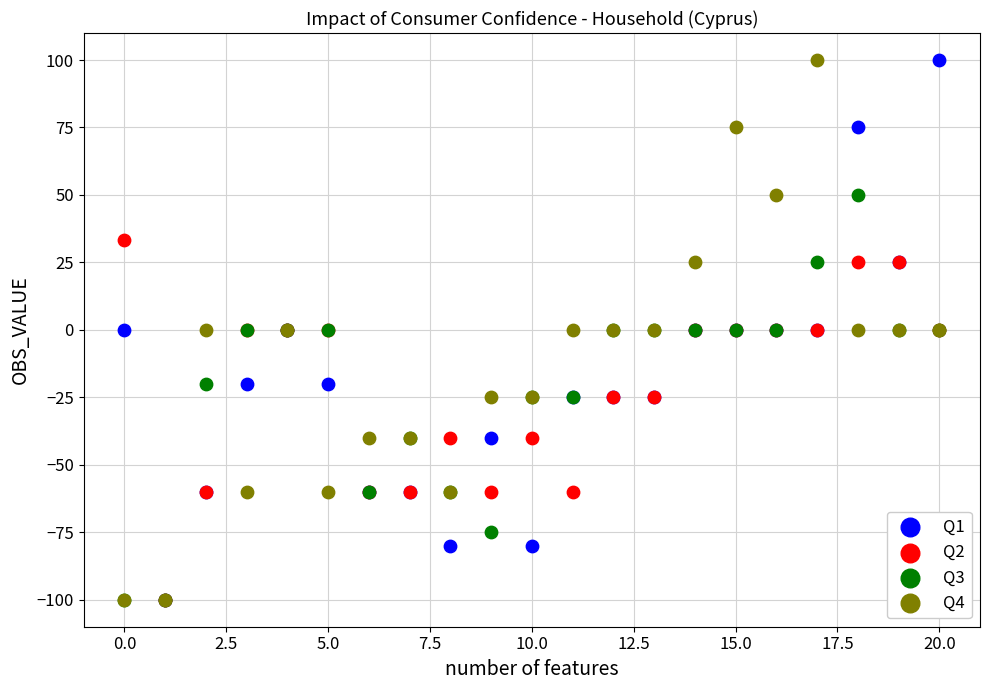

What are all the series names shown in the legend?

Q1, Q2, Q3, Q4